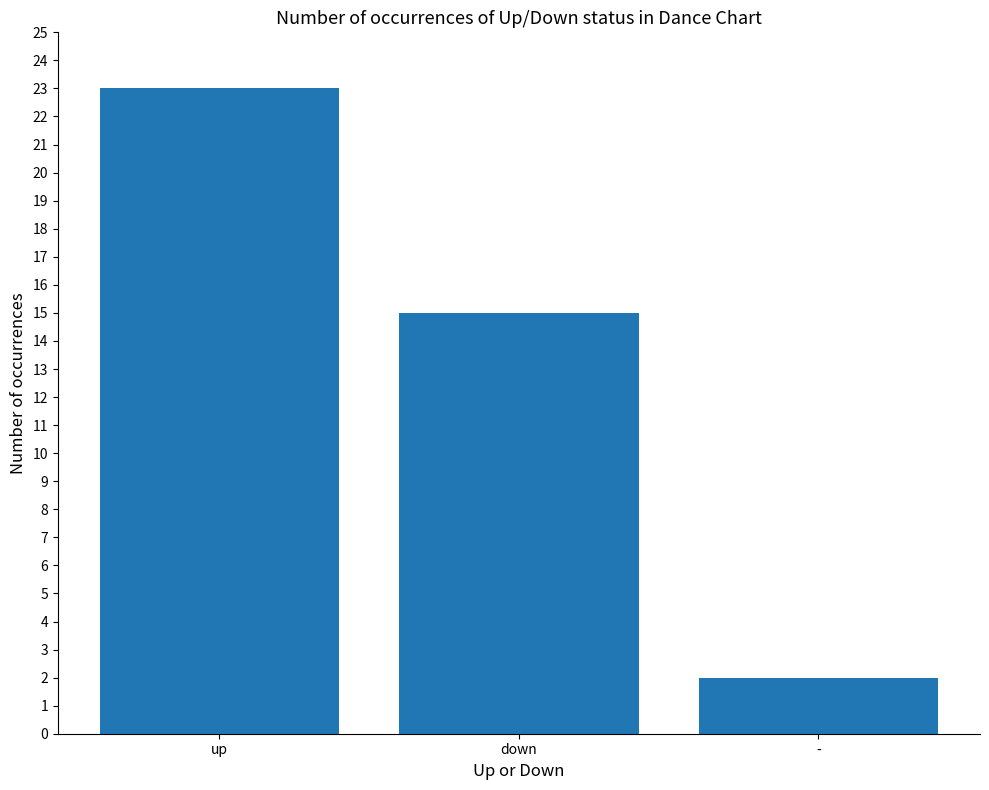

Between up and down, which is larger?

up